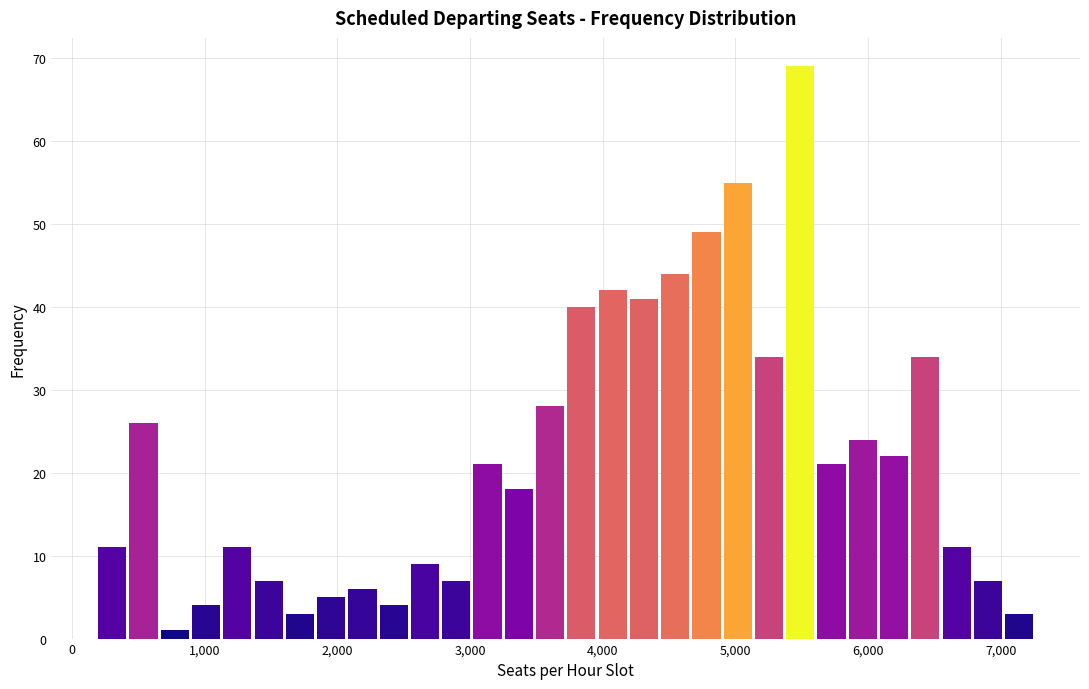

Read against the x-axis, roughly where is the centre of the tallest bar?

5500